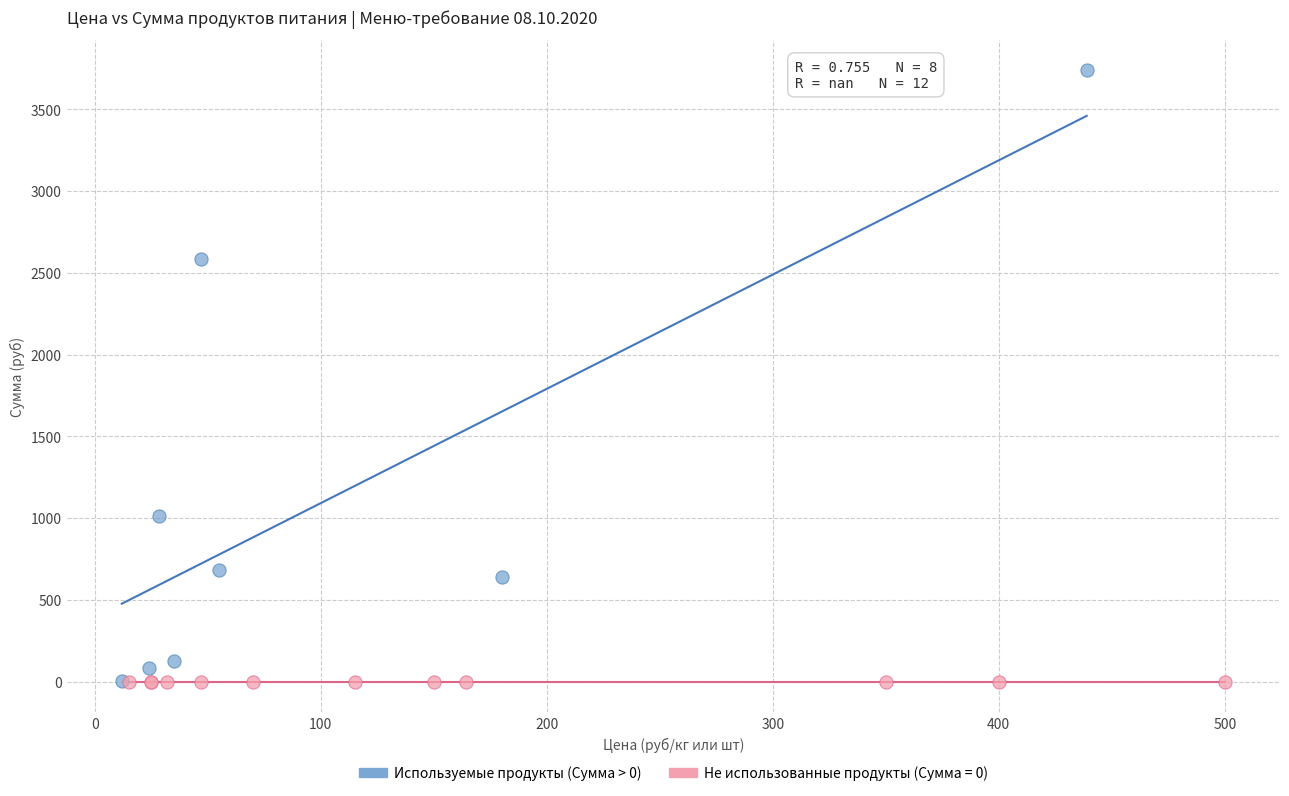

Which series contains the highest Y value?

Используемые продукты (Сумма > 0)